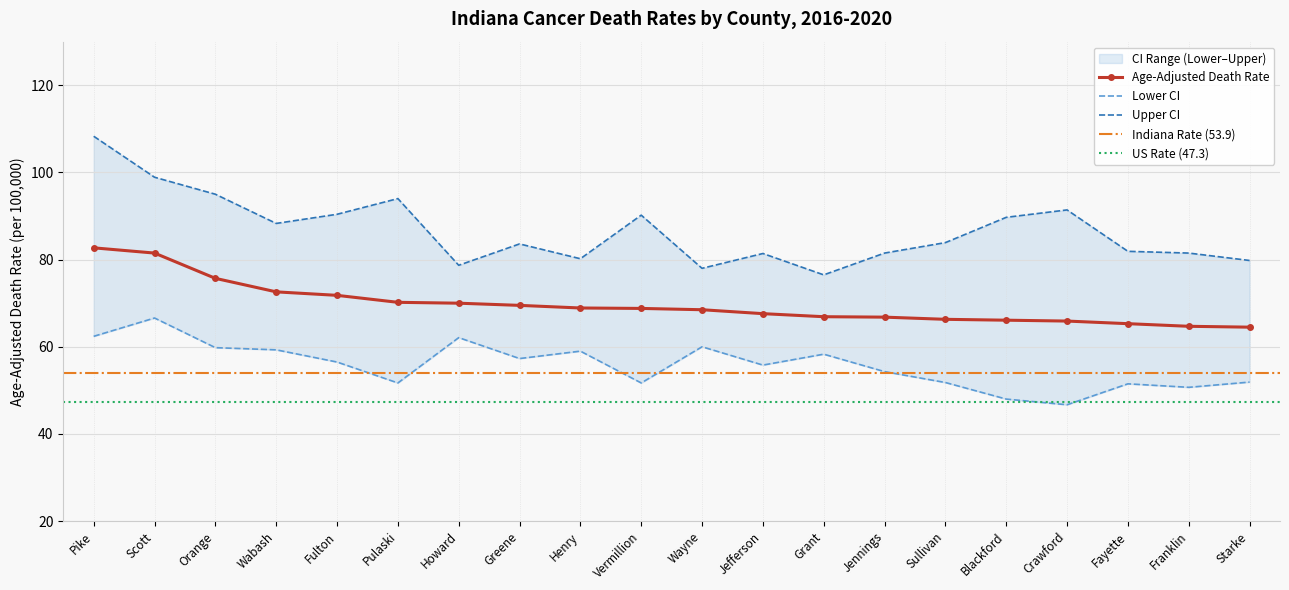

What is the sum of the Upper CI values at Greene and Blackford?

173.3